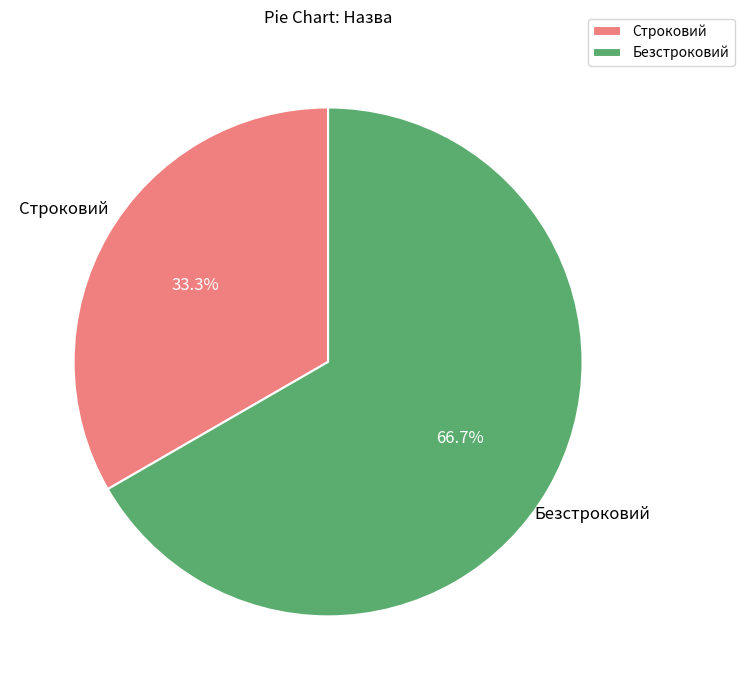

Count the number of slices in the pie.

2